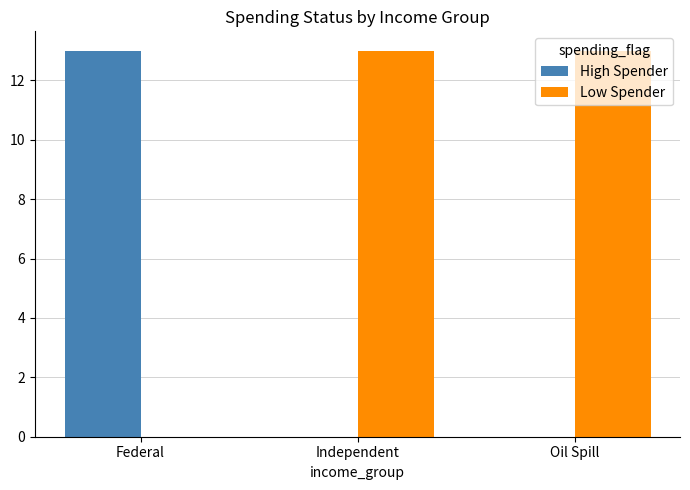

What is the total value across all series at Independent?

13